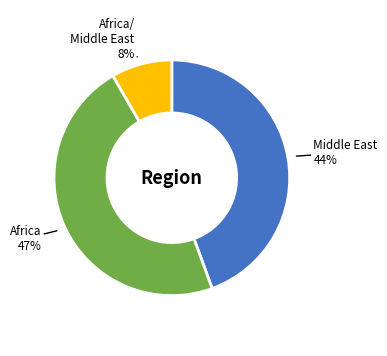

To the nearest percent, what is the difference between the largest and smallest slice percentages?

39%